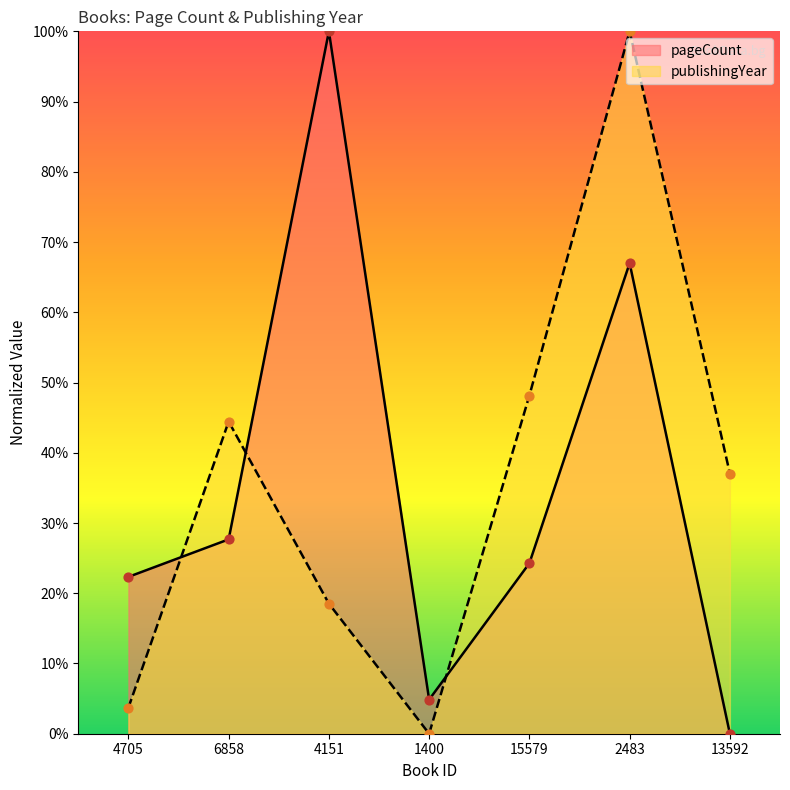

Which series has the largest Y range (max minus min)?

pageCount